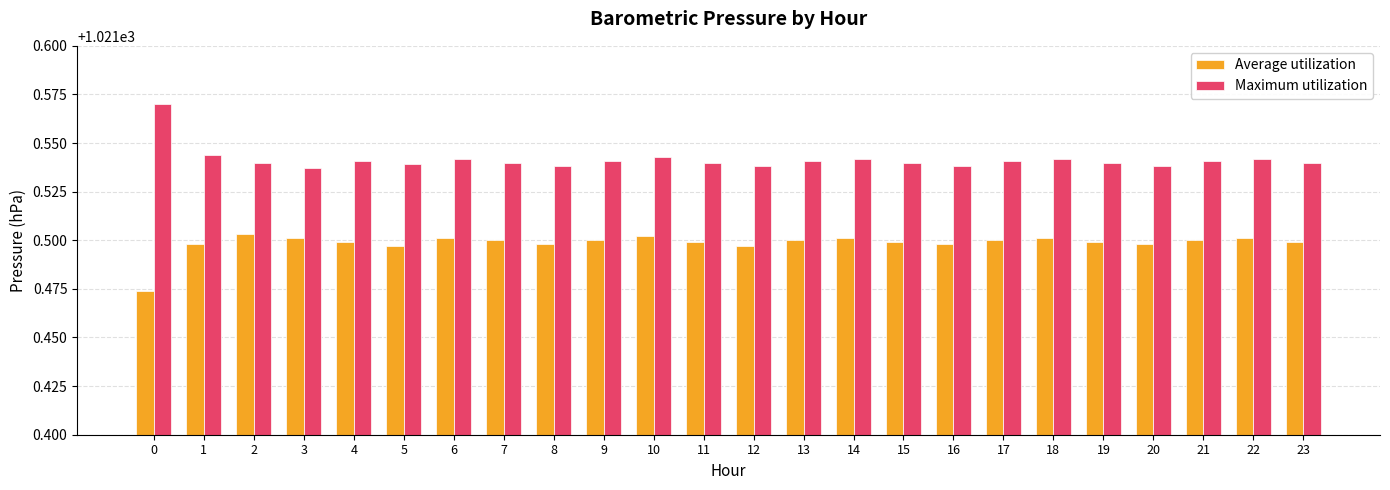

What is the sum of the Maximum utilization values at 22 and 12?

2043.1